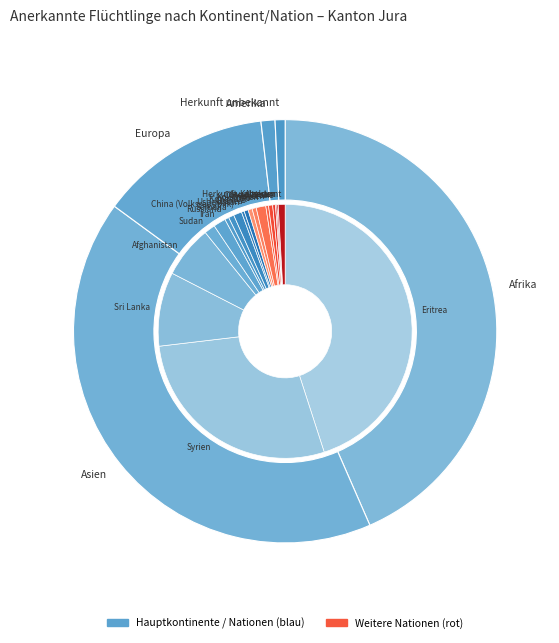

To the nearest percent, what percentage of the pie is Herkunft unbekannt?

1%